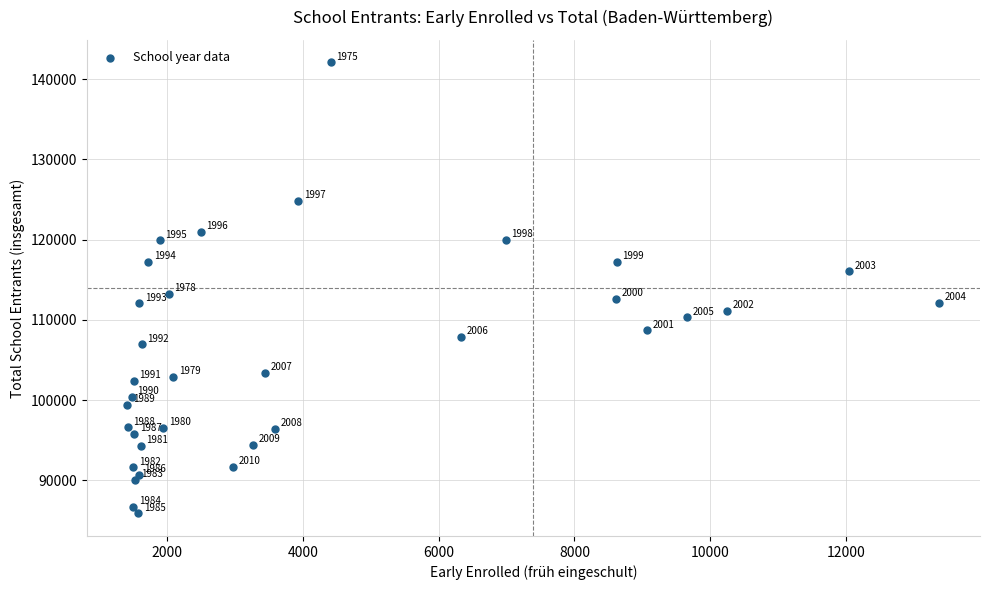

What Y value in the scatter plot is closest to 113985?

113275